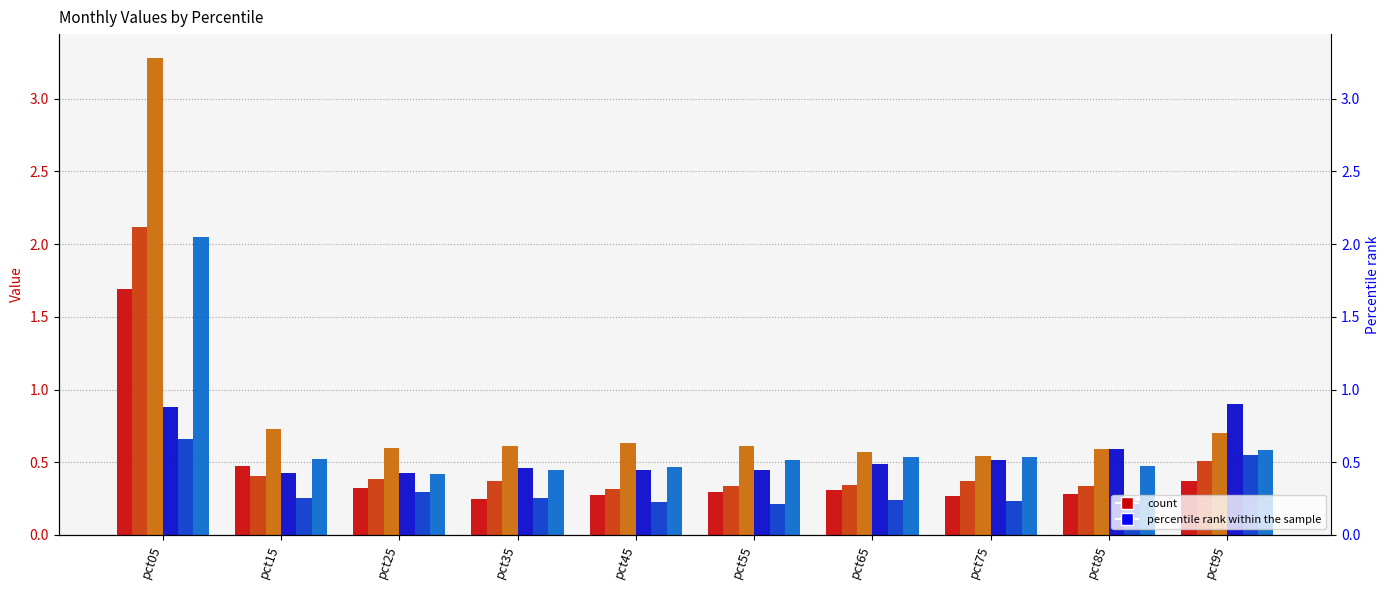

Is the value of Jun at pct15 greater than the value of May at pct25?

Yes